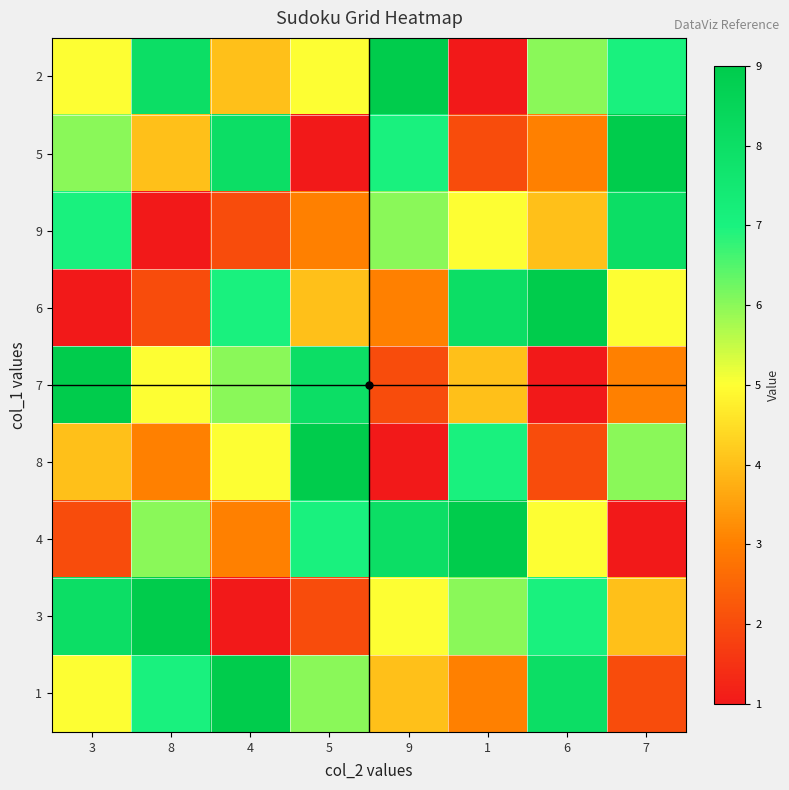

At which category does the chart reach its minimum across all series?

1